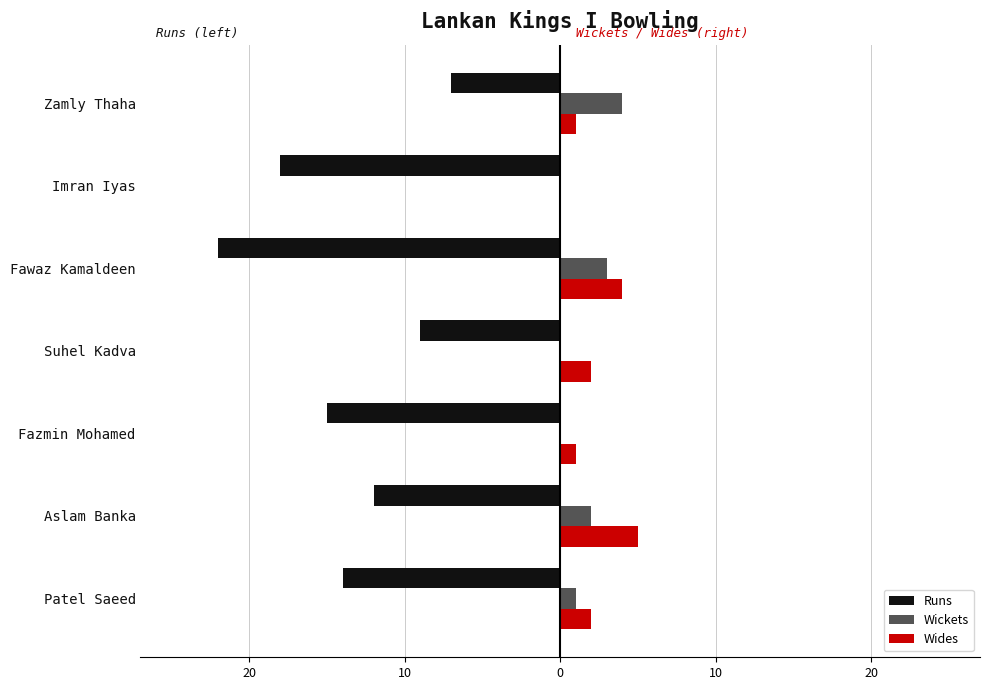

What are all the series names shown in the legend?

Runs, Wickets, Wides